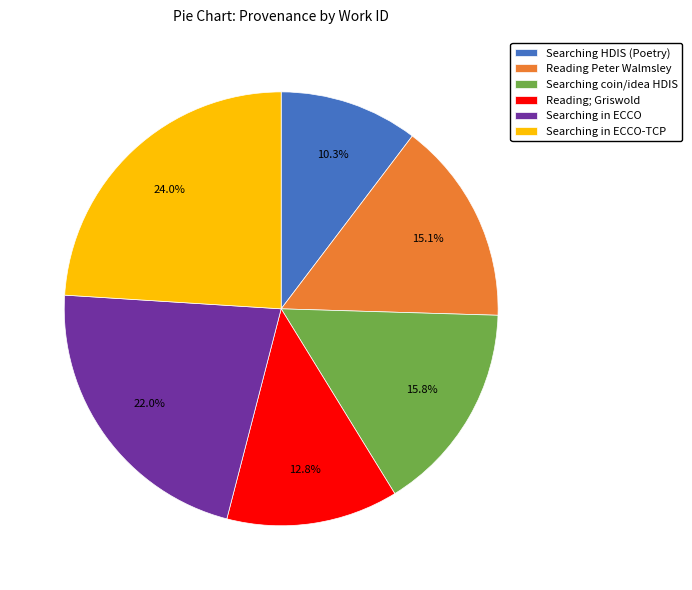

Which slice is the smallest?

Searching HDIS (Poetry)